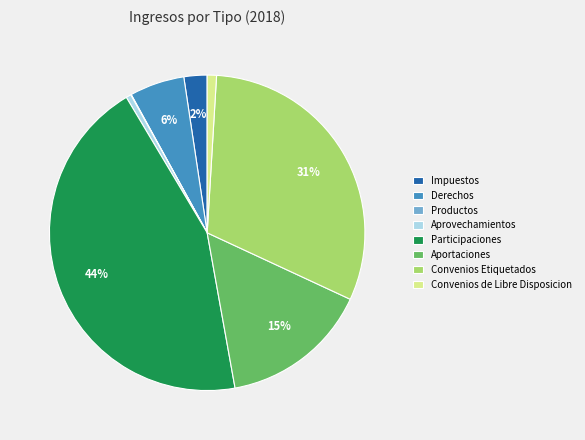

Which has a higher value, Aportaciones or Convenios de Libre Disposicion?

Aportaciones